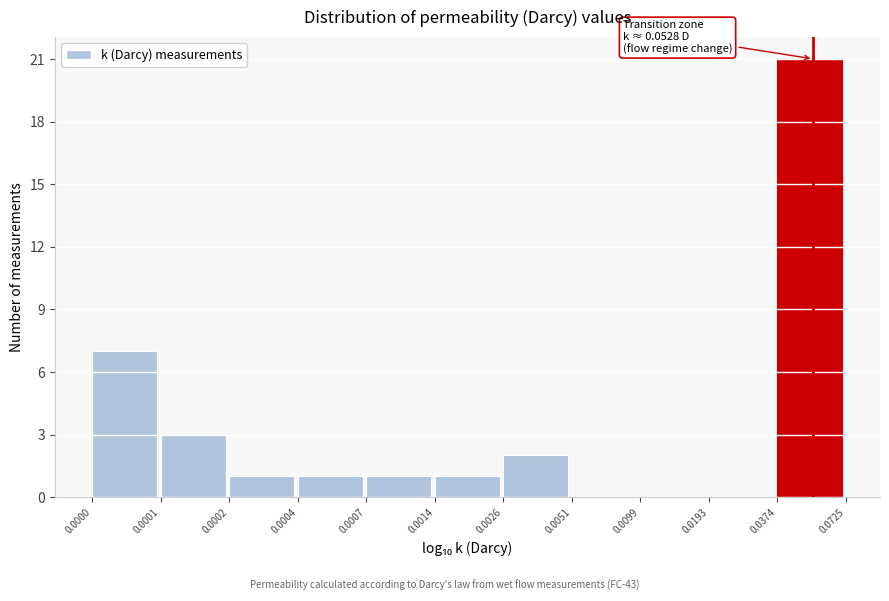

Reading right to left, extract all data points from this chart.

0.0374=21	0.0193=0	0.0099=0	0.0051=0	0.0026=2	0.0014=1	0.0007=1	0.0004=1	0.0002=1	0.0001=3	0.0000=7